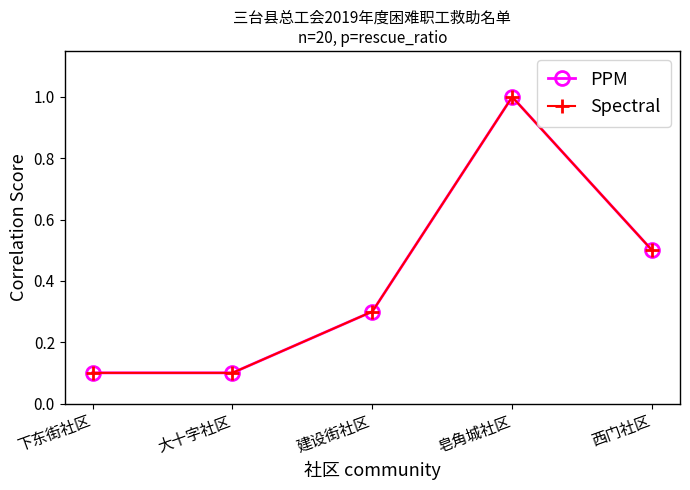

Rank the series by their maximum value, from highest to lowest.

PPM, Spectral